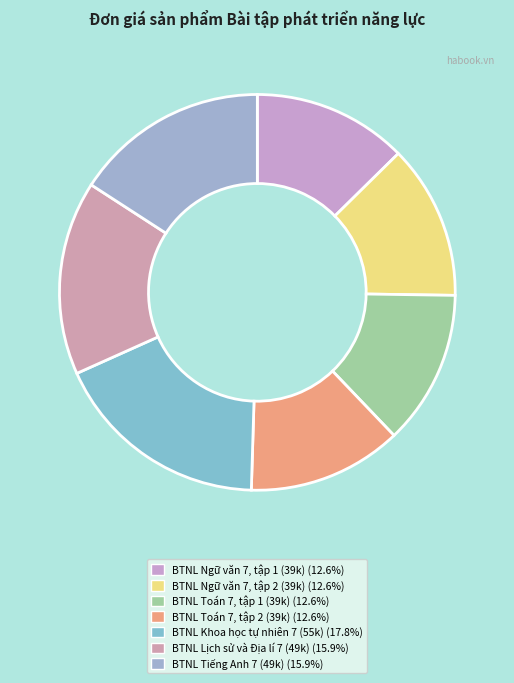

Rank the categories by value from highest to lowest.

Bài tập phát triển năng lực Khoa học tự nhiên 7, Bài tập phát triển năng lực Lịch sử và Địa lí 7, Bài tập phát triển năng lực Tiếng Anh 7, Bài tập phát triển năng lực Ngữ văn 7, tập 1, Bài tập phát triển năng lực Ngữ văn 7, tập 2, Bài tập phát triển năng lực Toán 7, tập 1, Bài tập phát triển năng lực Toán 7, tập 2